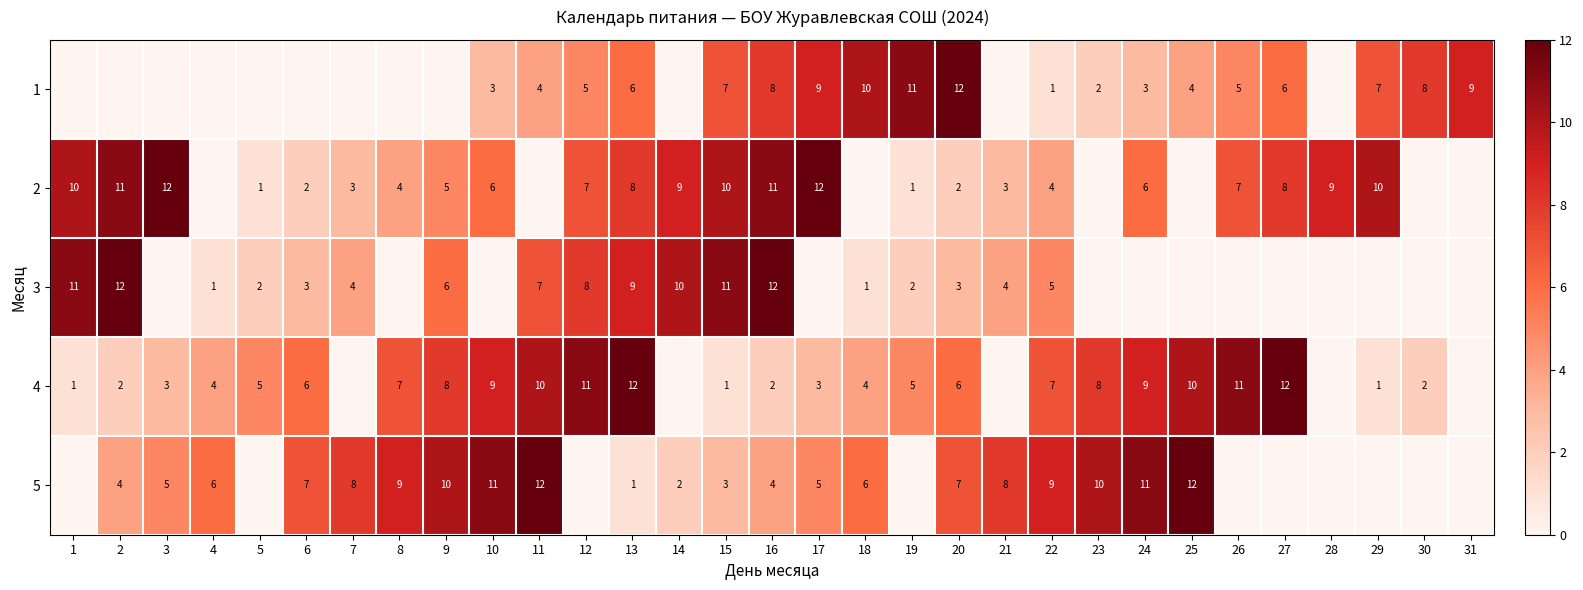

What is the sum of the 5 values at 21 and 4?

14